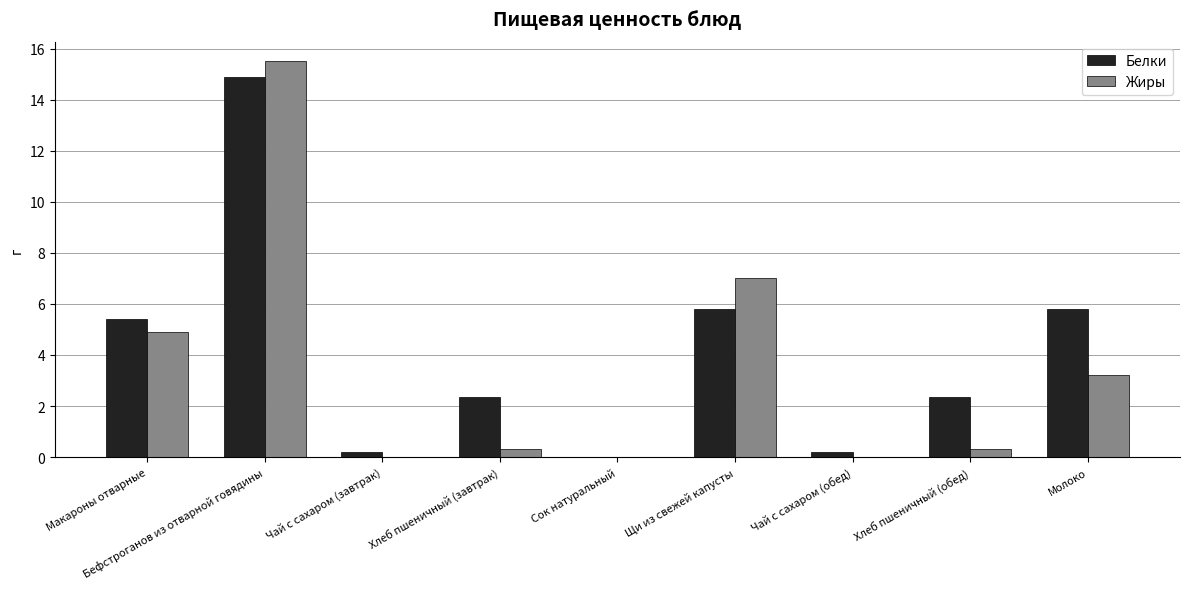

True or false: Жиры has a value of 0.0 at Чай с сахаром (завтрак).

True